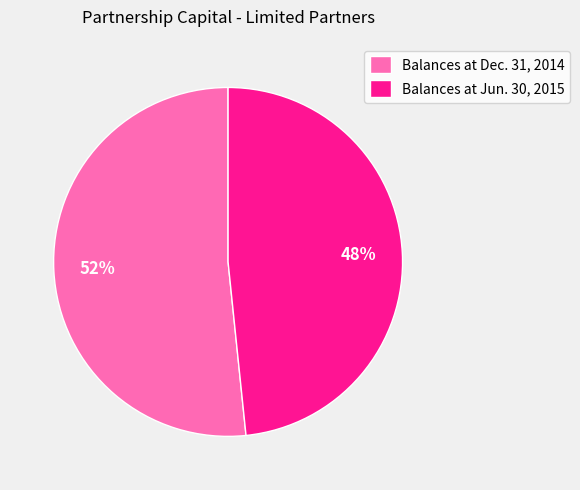

To the nearest percent, what is the average slice percentage?

50%